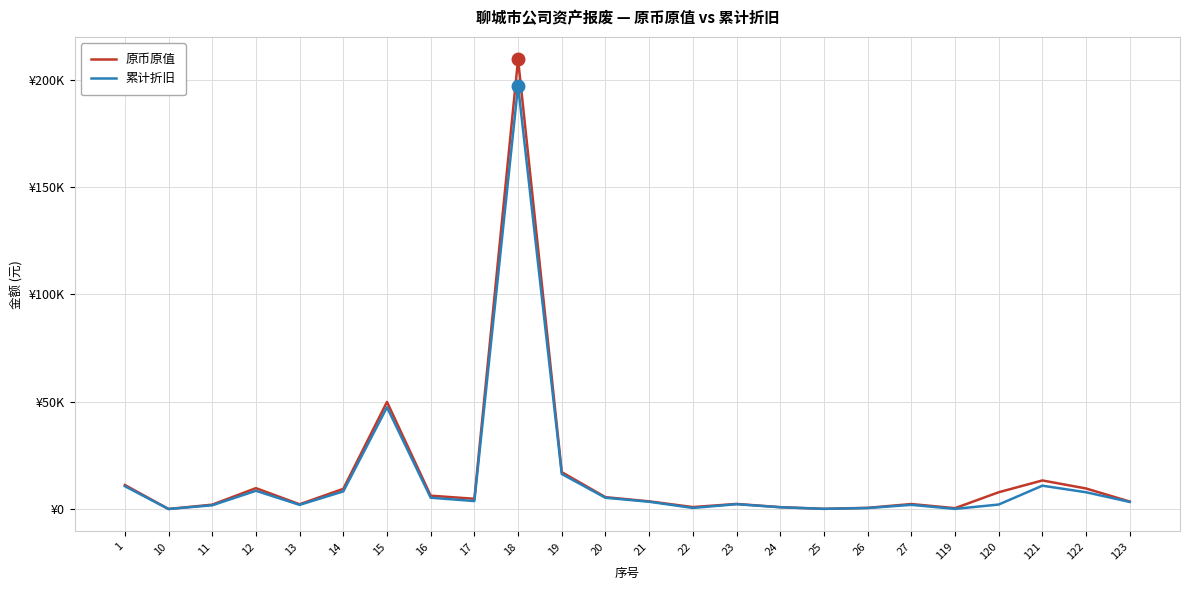

What is the value of the 累计折旧 point at the 17th from the left?

112.1